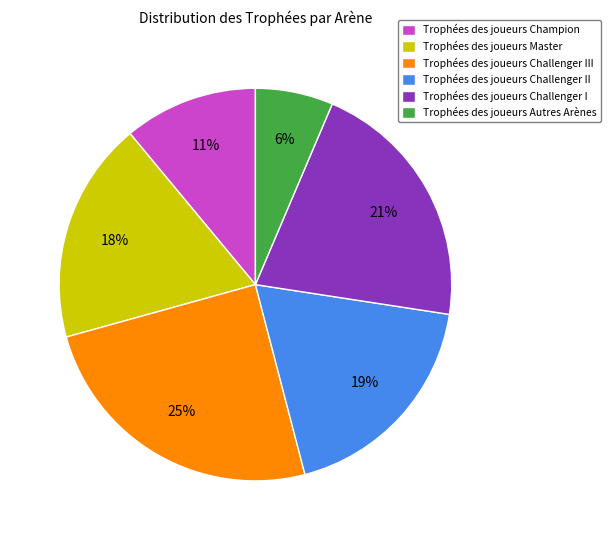

Combined, do Trophées des joueurs Challenger I and Trophées des joueurs Autres Arènes account for over 50%?

No